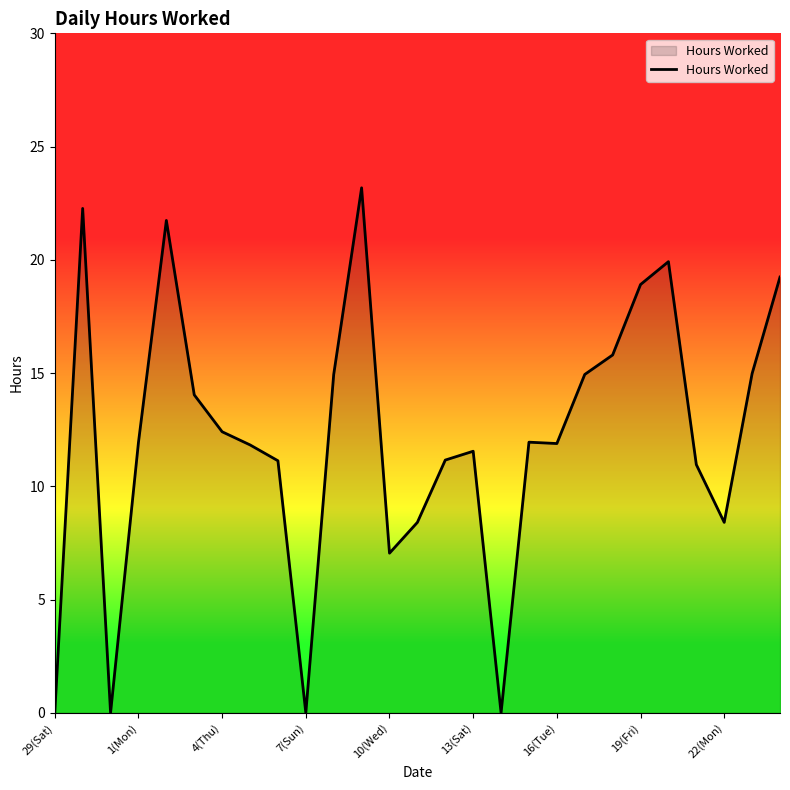

What is the greatest value displayed?

23.2